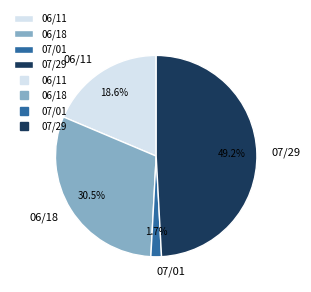

Which slice is the smallest?

07/01